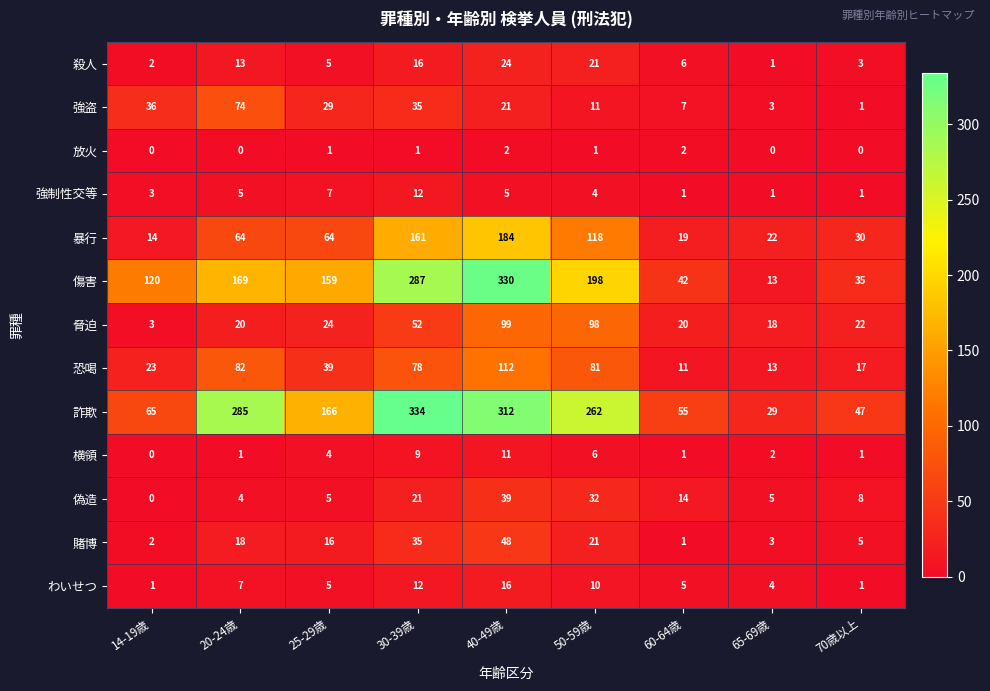

Which category has the lowest value in the 傷害 series?

65-69歳